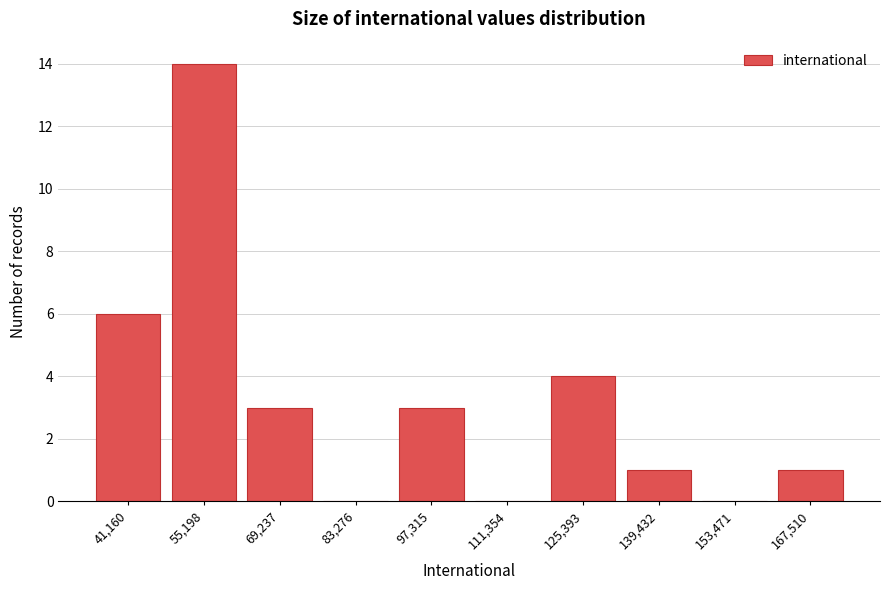

Reading left to right, extract all data points from this chart.

41,160=6	55,198=14	69,237=3	83,276=0	97,315=3	111,354=0	125,393=4	139,432=1	153,471=0	167,510=1